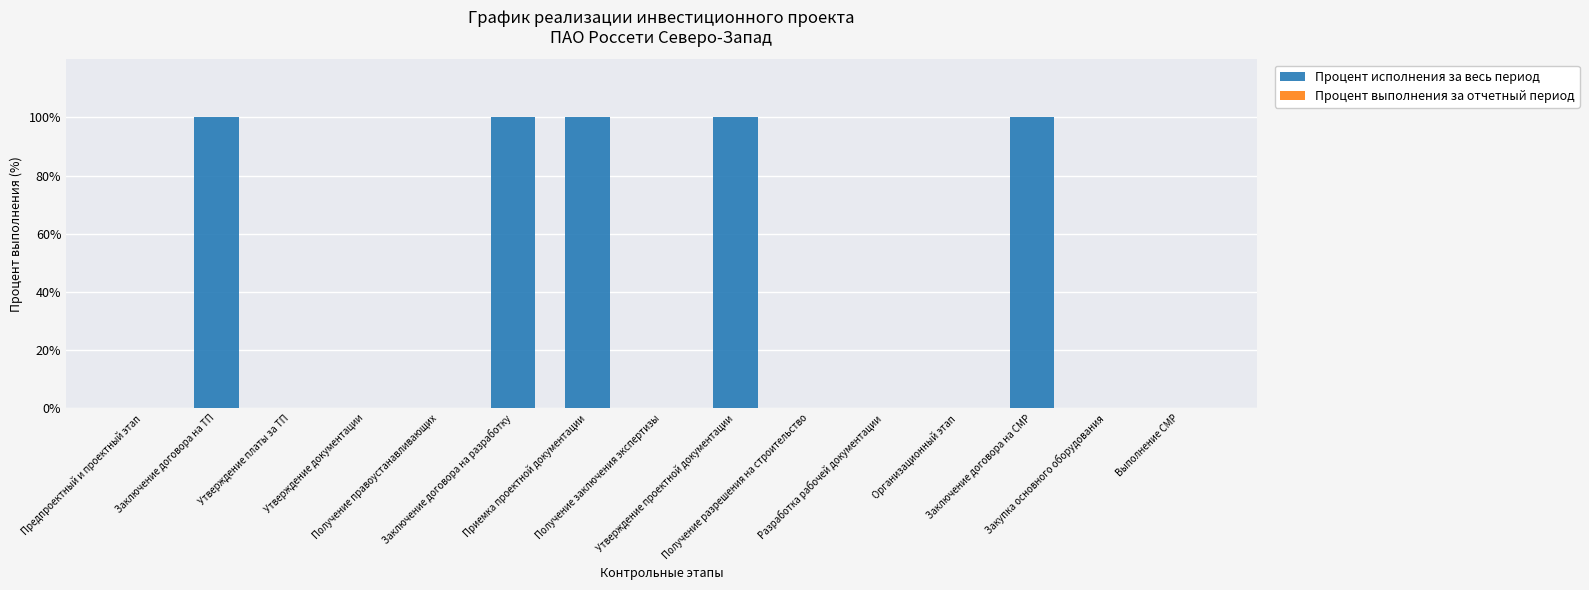

What is the greatest value displayed?

100